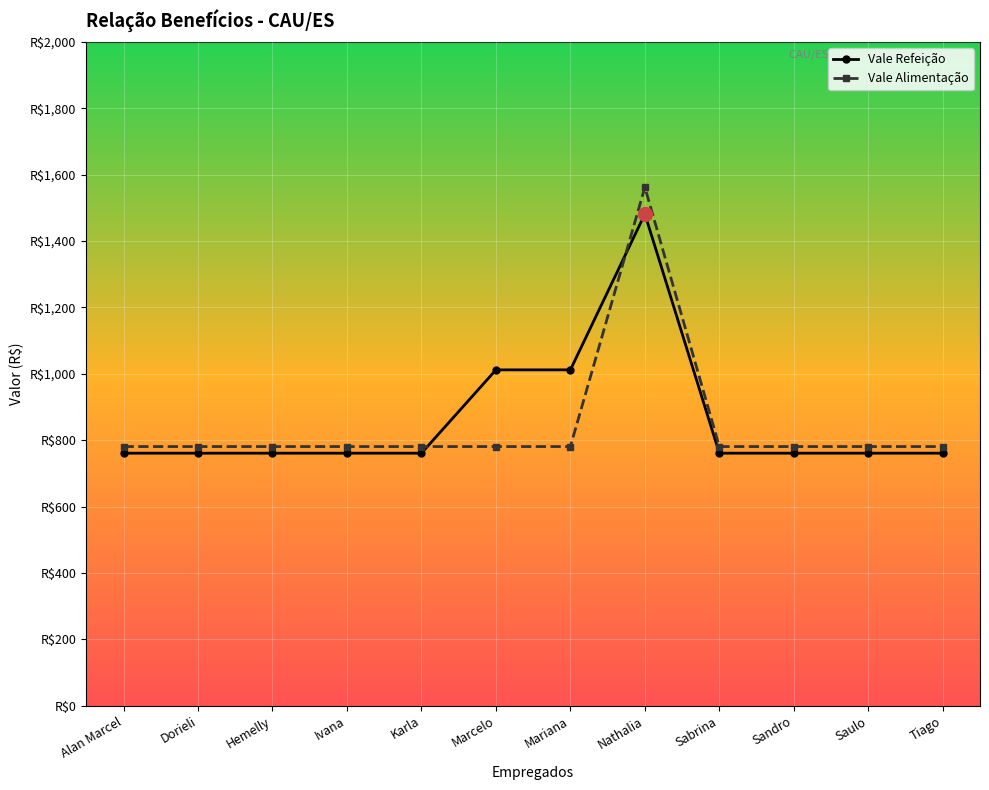

The value of Vale Refeição at Mariana is 1012.0. True or false?

True